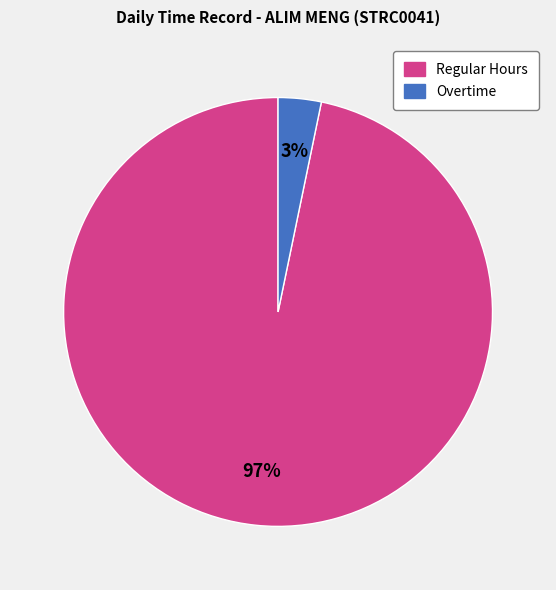

Is there any slice that represents more than half of the pie?

Yes